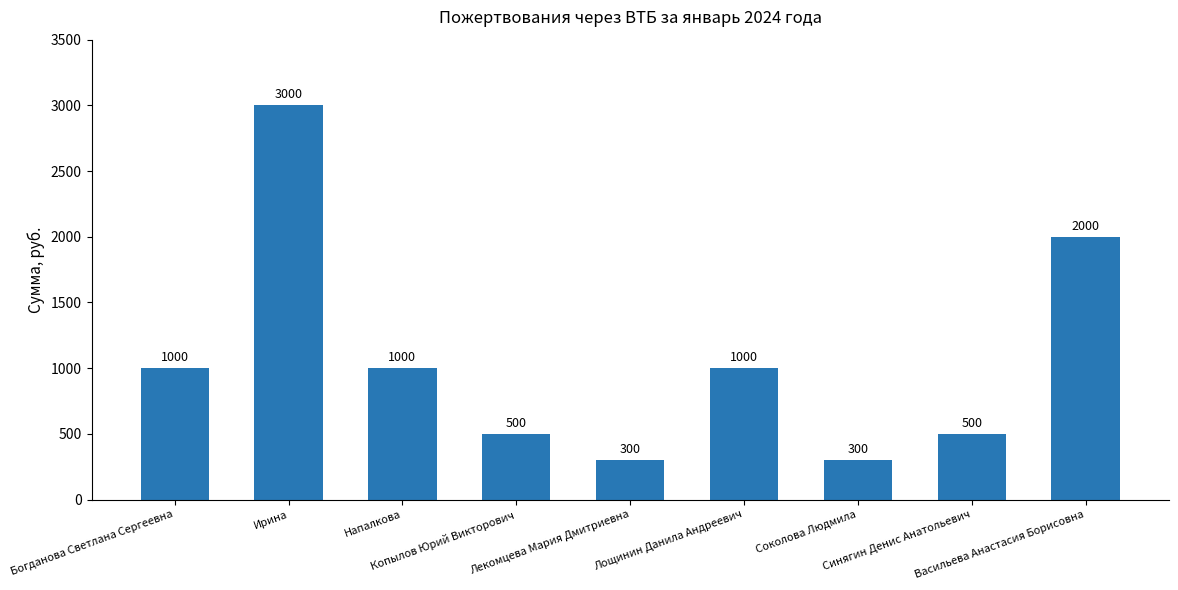

What is the label of the 9th bar from the right?

Богданова Светлана Сергеевна